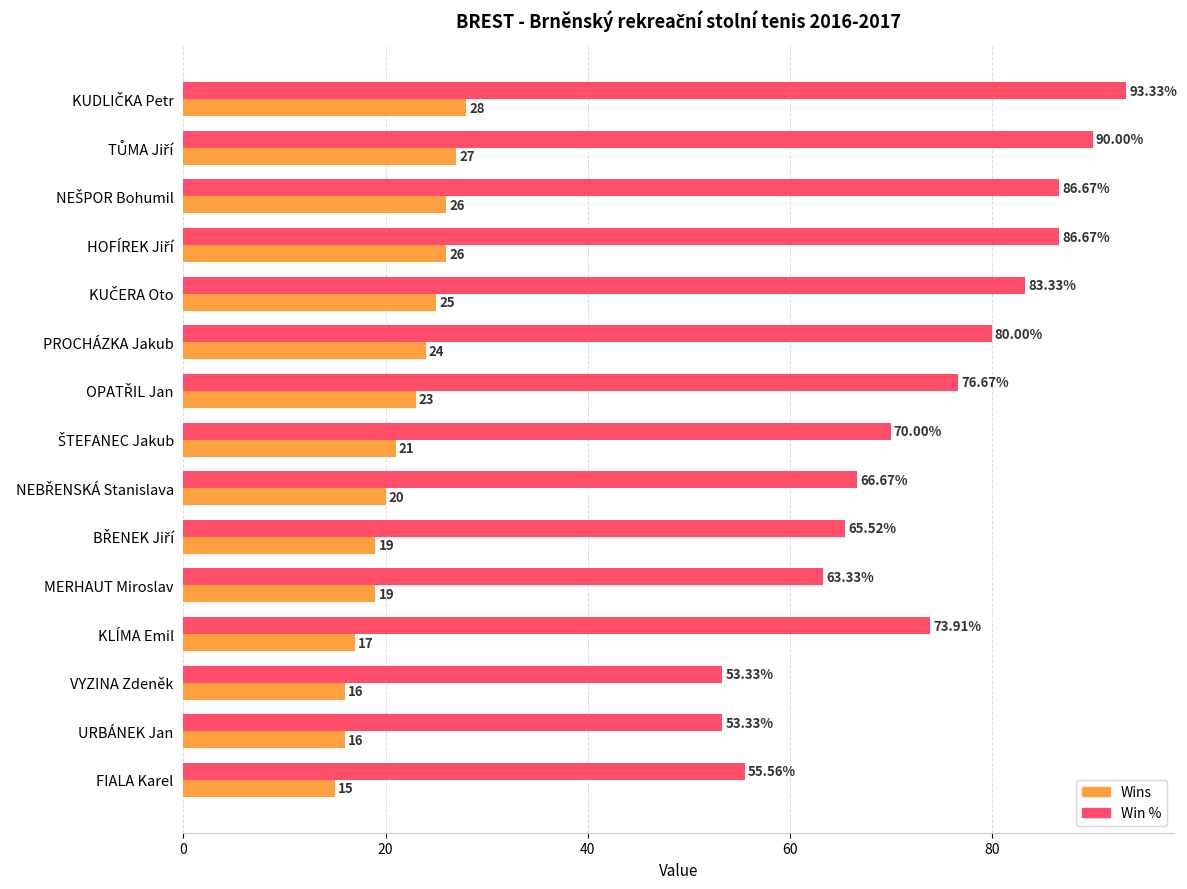

What is the difference between the highest and lowest values at PROCHÁZKA Jakub?

56.0